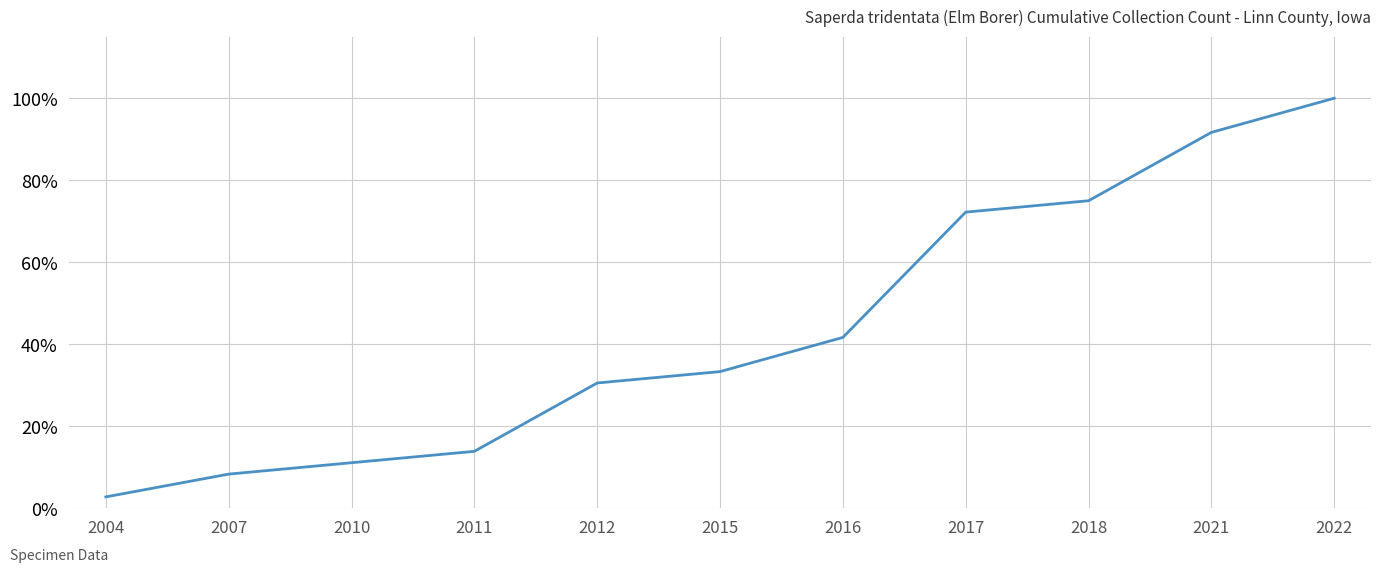

Rank the categories by value from highest to lowest.

2022, 2021, 2018, 2017, 2016, 2015, 2012, 2011, 2010, 2007, 2004